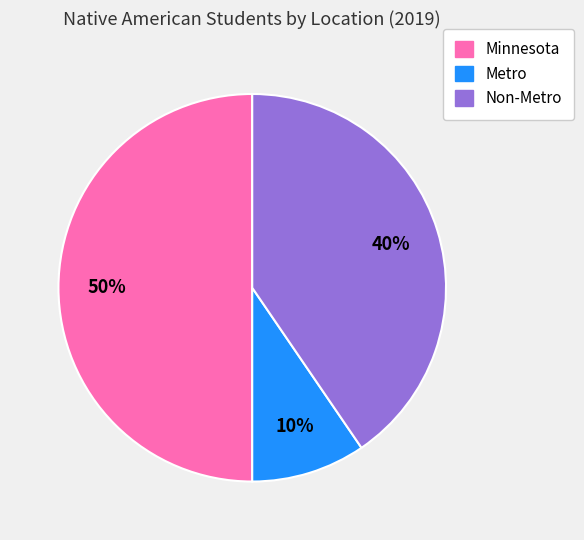

Which slice is the largest?

Minnesota